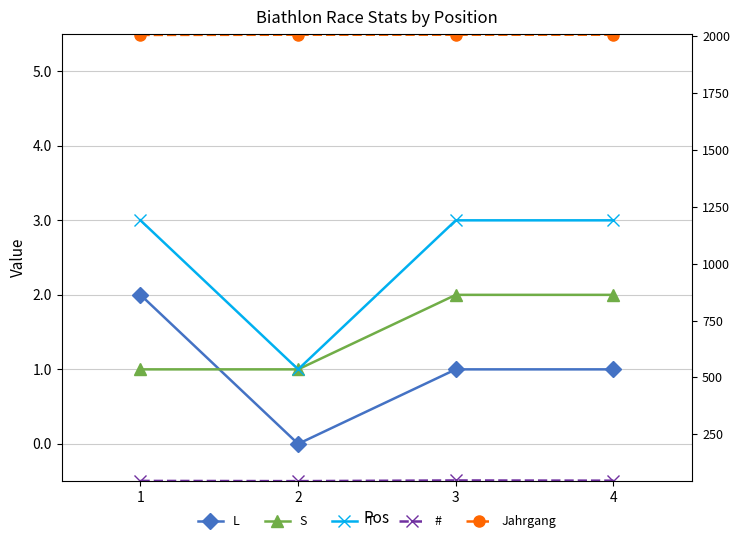

List the labels in order of T value, smallest first.

2, 1, 3, 4